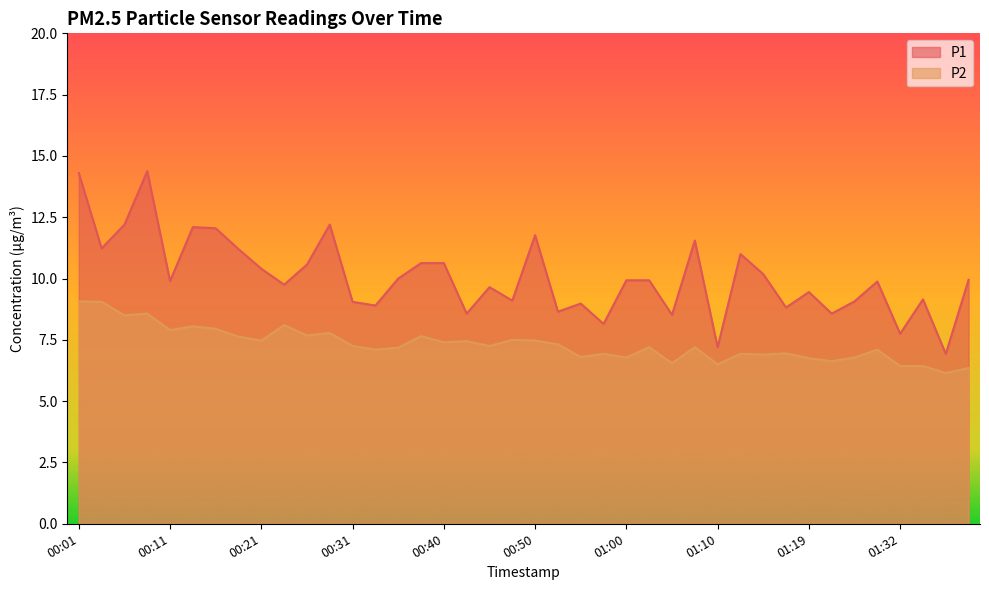

True or false: P2 and P1 cross at least once.

False